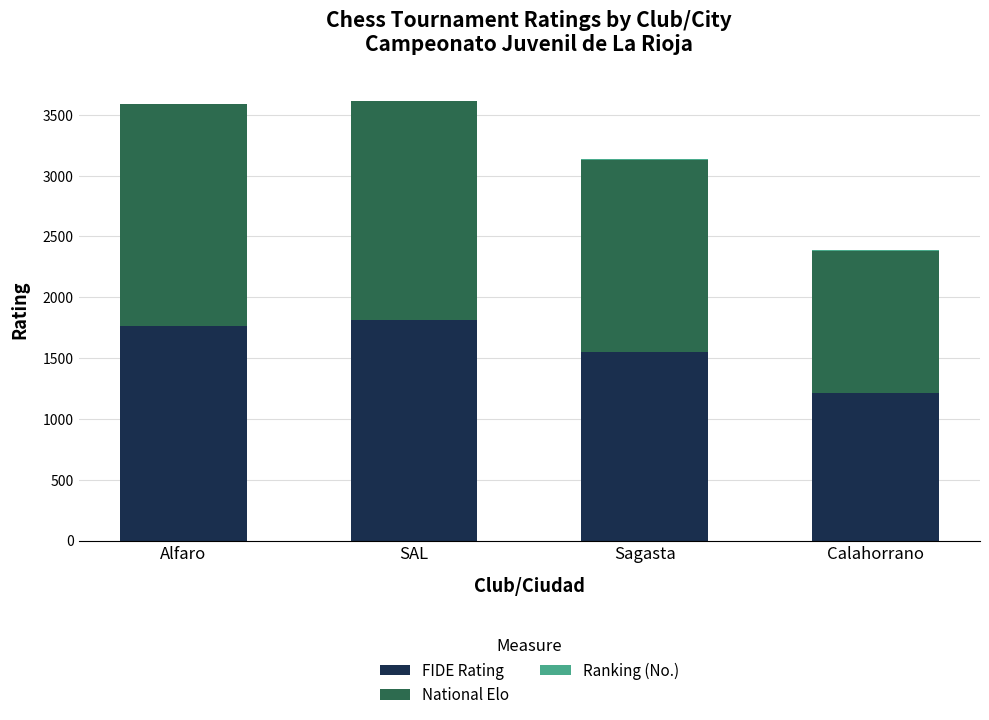

The value of FIDE Rating at Alfaro is 1175. True or false?

False